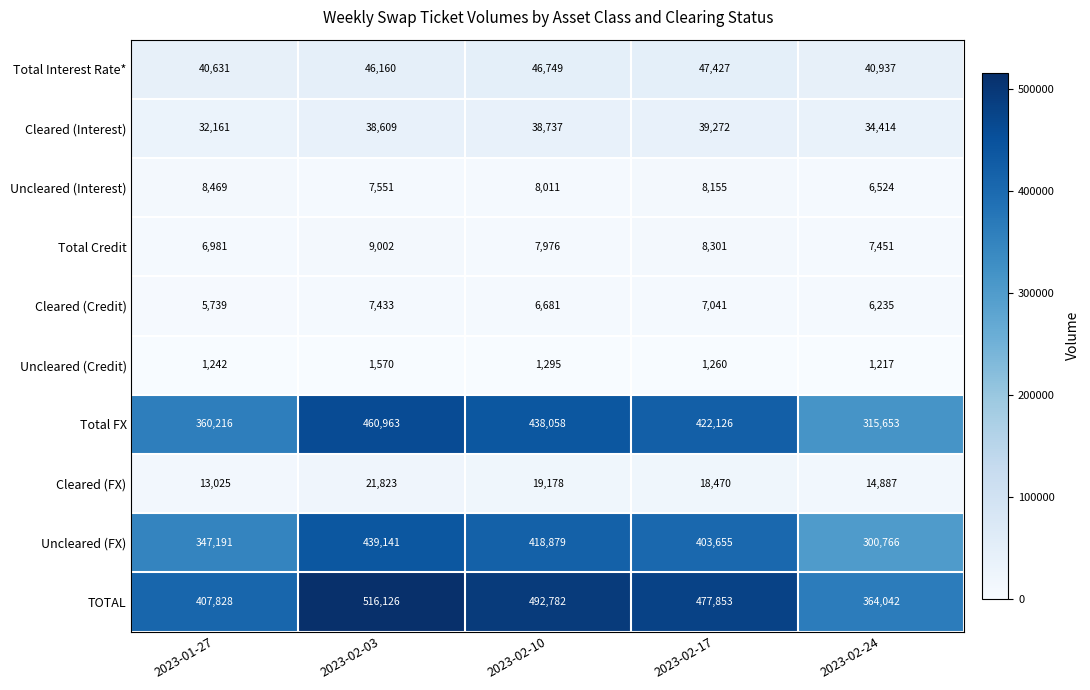

Where is TOTAL nearest to the value 440084?

2023-01-27